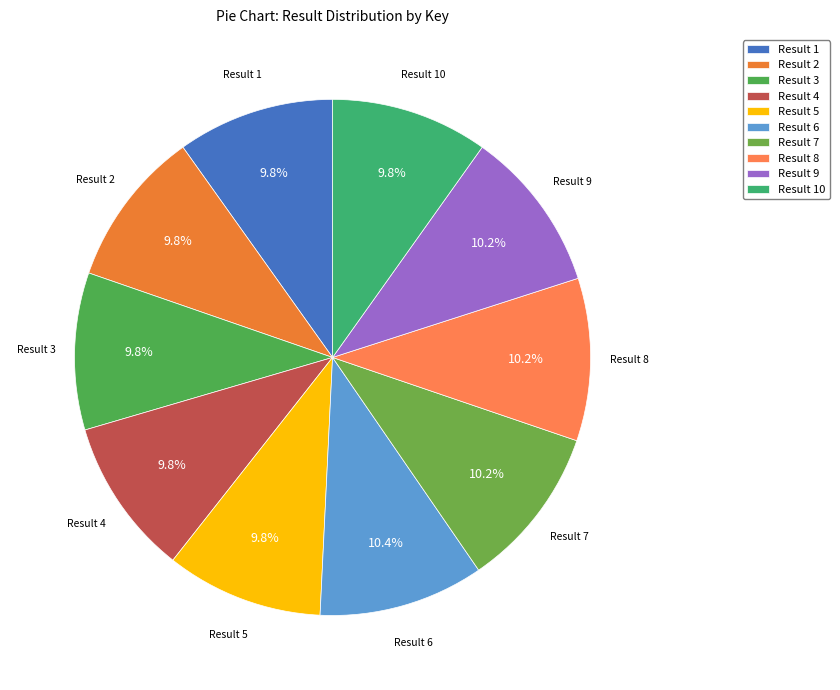

What is the ratio of the value at Result 4 to the value at Result 2?

1.0